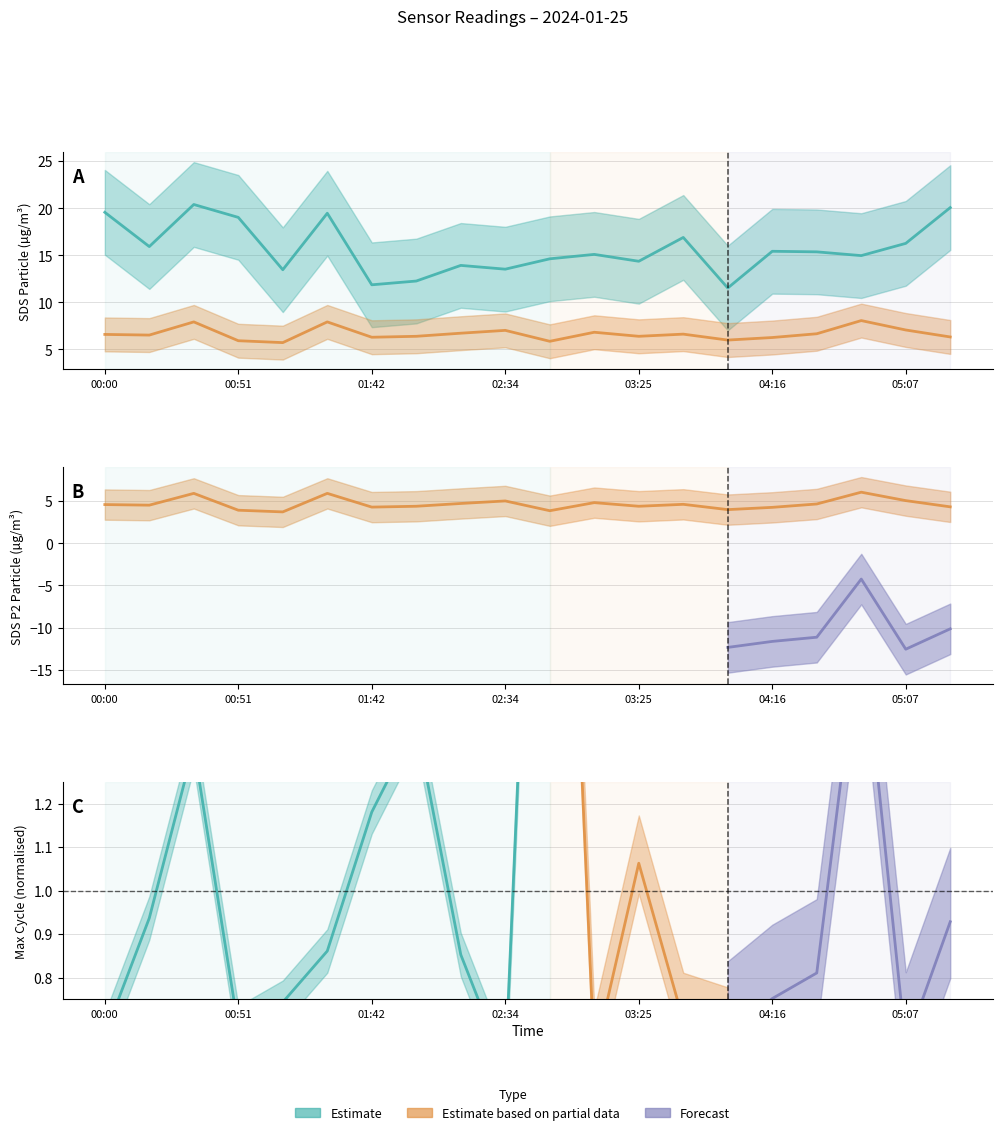

Count the number of categories in the chart.

20